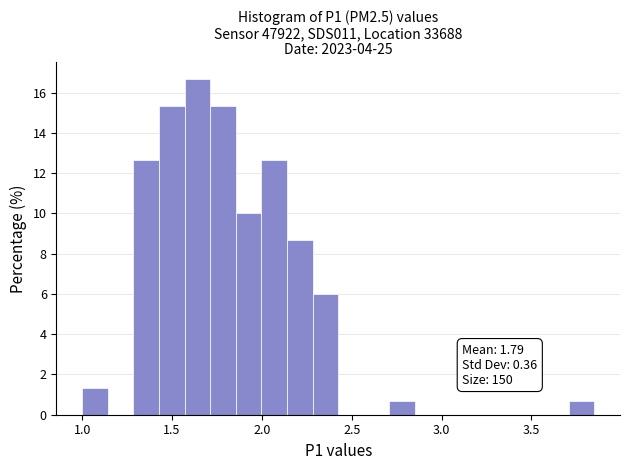

Around what value on the x-axis is the tallest bar? Give the approximate position of its centre, as read against the axis.

1.65